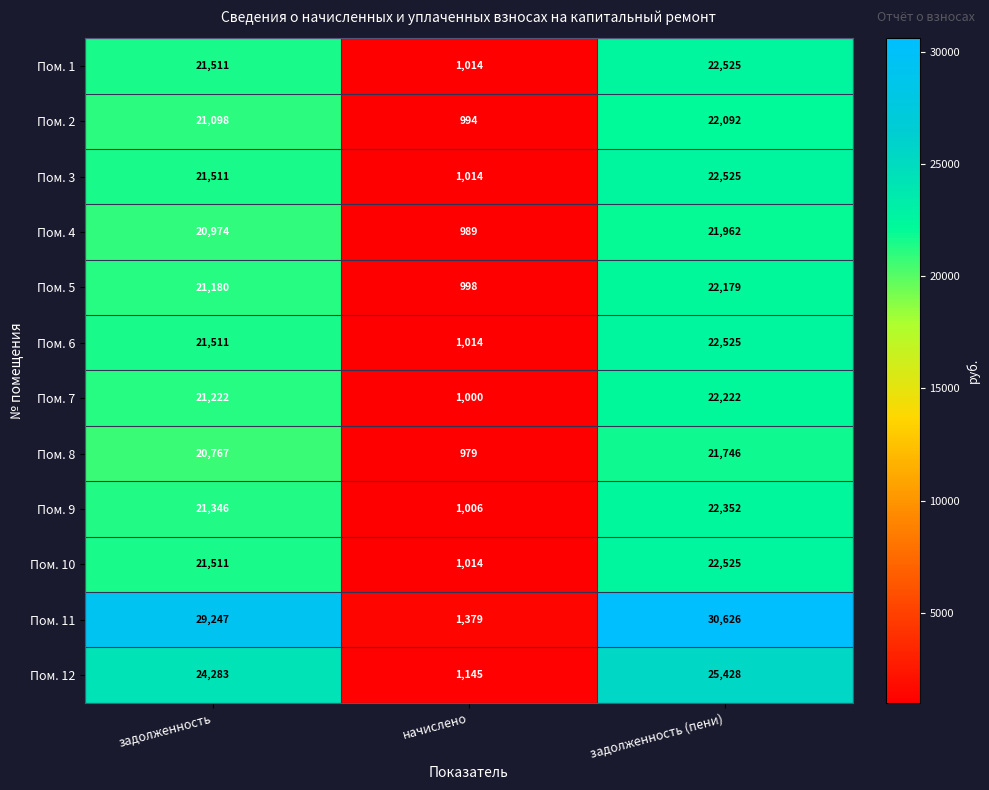

The Пом. 5 series shows 1370 at начислено. True or false?

False